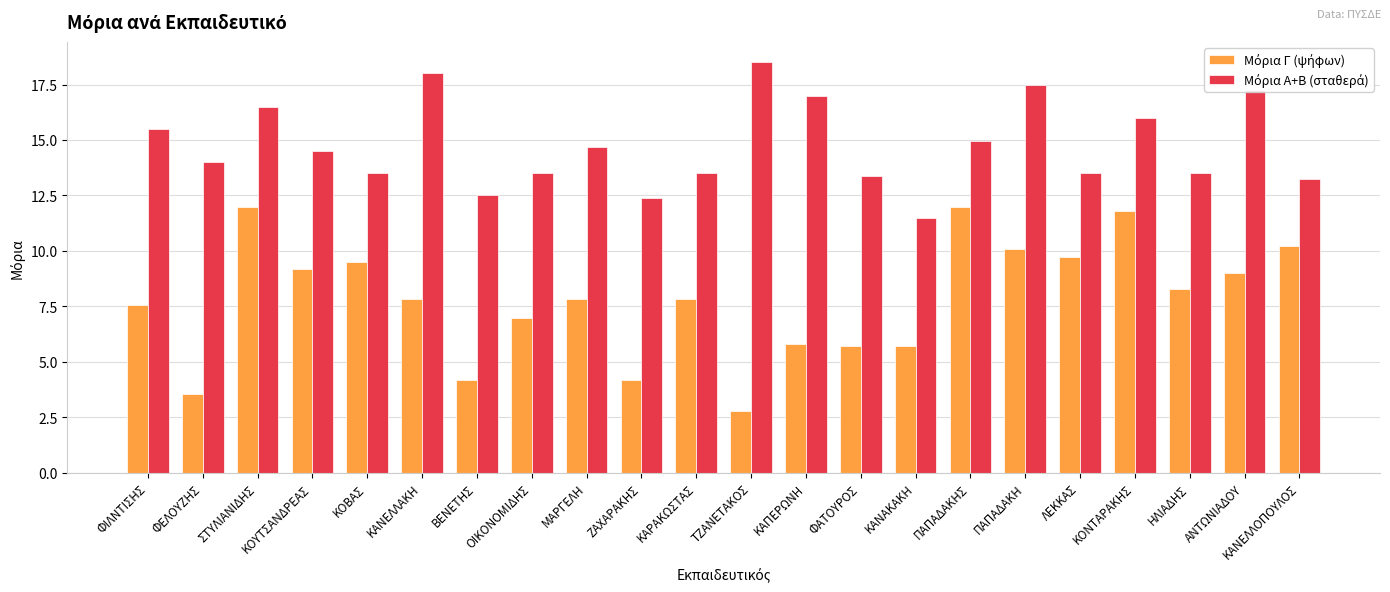

What is the spread (max minus min) of values at ΠΑΠΑΔΑΚΗ?

7.4